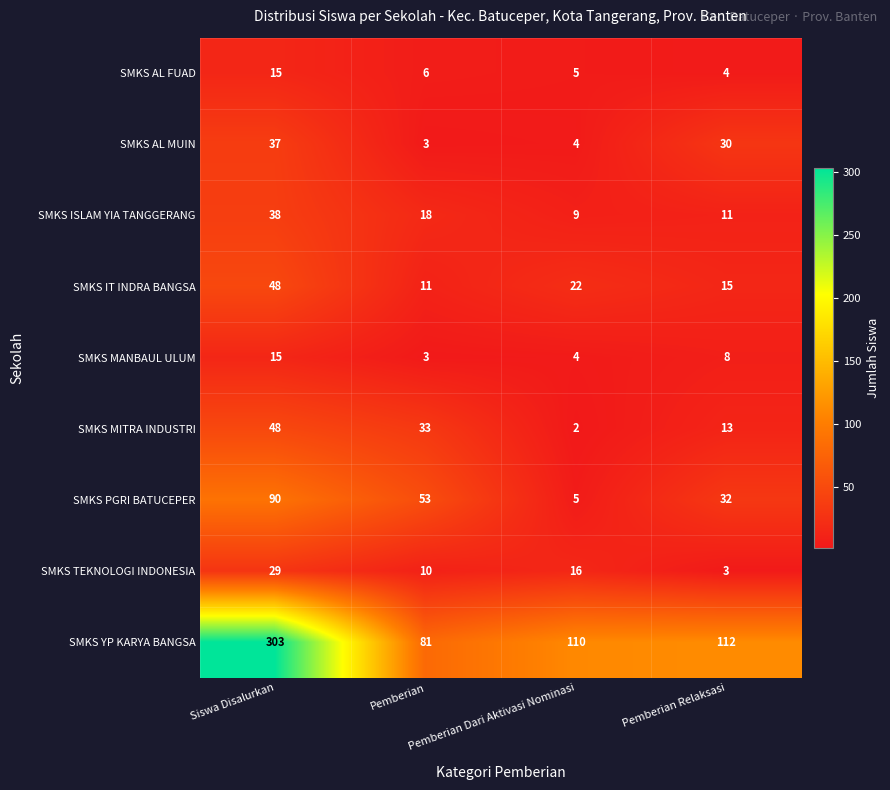

What is the difference between the maximum and second lowest values in the SMKS IT INDRA BANGSA series?

33